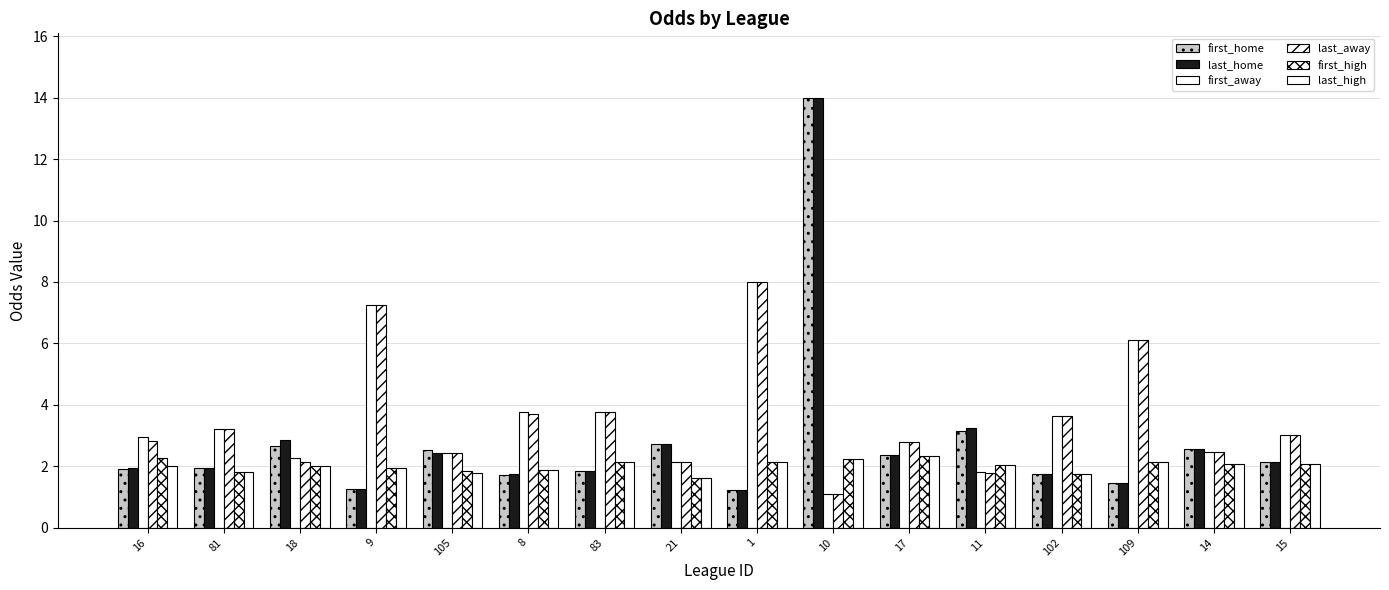

How many bars are there in total?

96